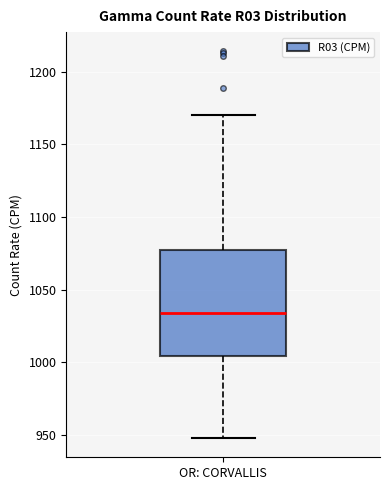

Read this box plot against the y-axis: the position of the median line, the range covered by the box, and the ends of both whiskers. The values are not printed on the chart, so give them approximately, as read against the axis.

median 1035, box 1005 to 1075, whiskers 950 to 1170